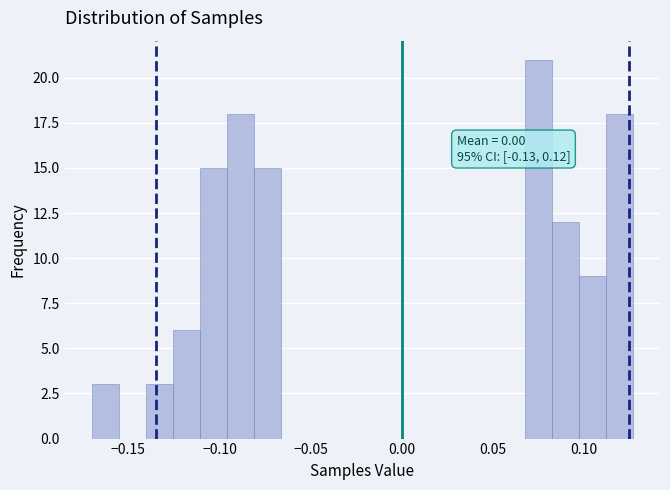

Around what value on the x-axis is the tallest bar? Give the approximate position of its centre, as read against the axis.

0.075